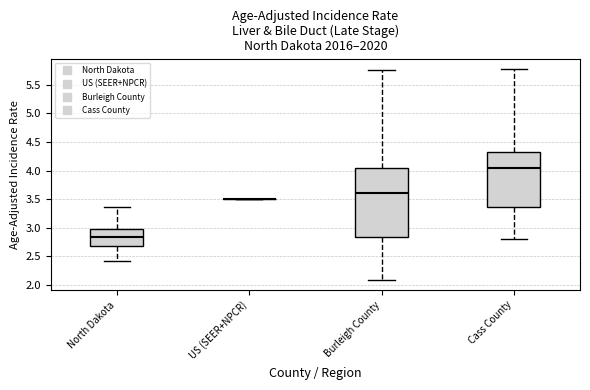

Reading left to right, read every box against the y-axis: the position of its median line, the range the box covers, and the ends of its whiskers. The values are not printed on the chart, so give them approximately, as read against the axis.

North Dakota: median 2.85, box 2.70 to 3.00, whiskers 2.40 to 3.35
US (SEER+NPCR): box collapsed to a line at 3.50, whiskers 3.50 to 3.50
Burleigh County: median 3.60, box 2.85 to 4.05, whiskers 2.10 to 5.75
Cass County: median 4.05, box 3.35 to 4.35, whiskers 2.80 to 5.80